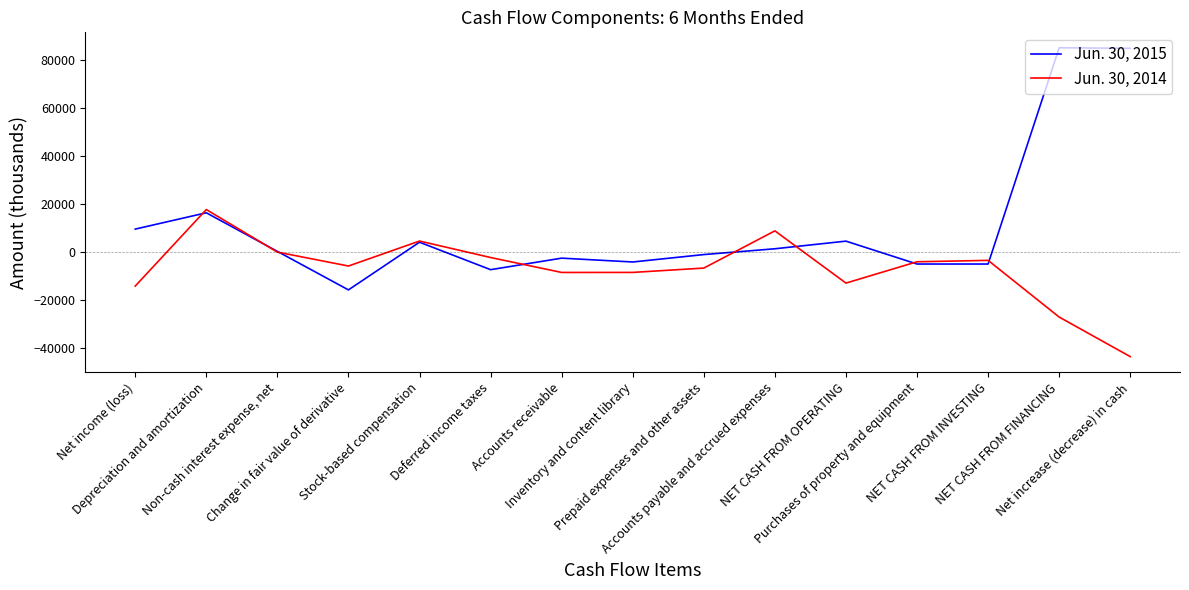

Rank the series by their maximum value, from lowest to highest.

Jun. 30, 2014, Jun. 30, 2015